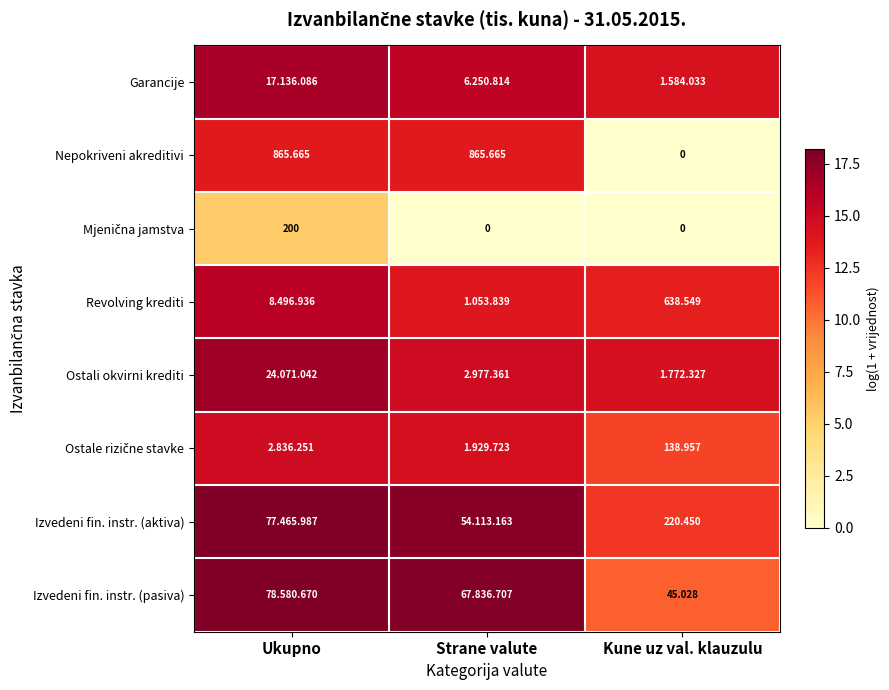

At which category does the chart reach its minimum across all series?

Kune uz val. klauzulu